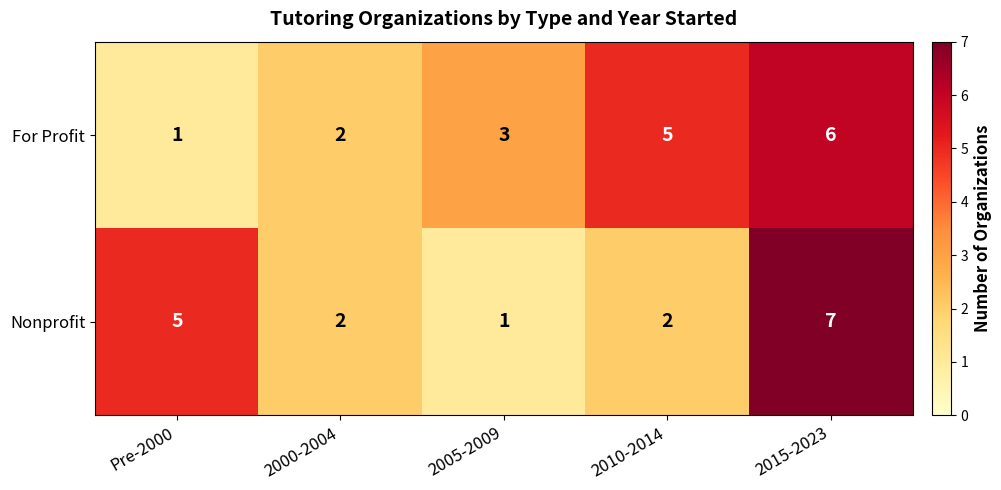

At how many categories does at least one series exceed 6?

1